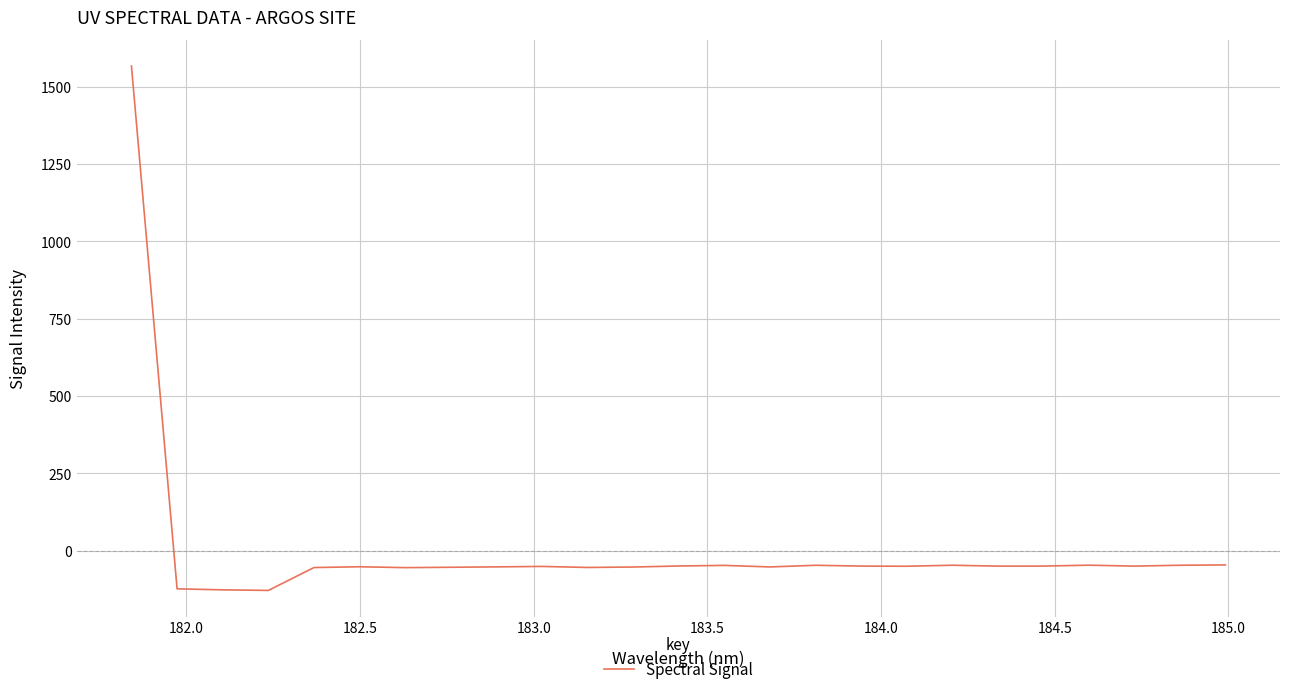

What is the greatest value displayed?

1567.1